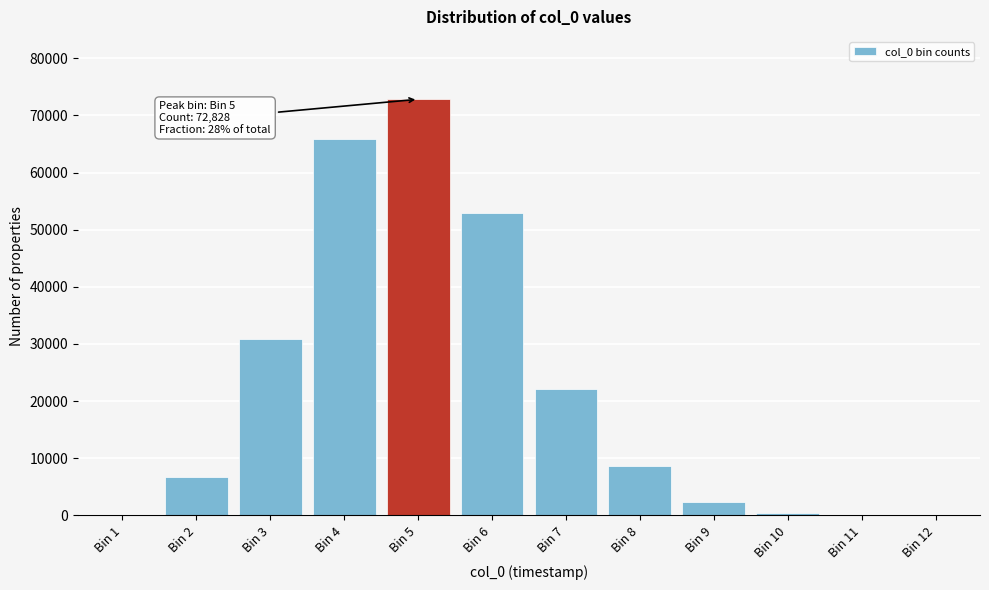

The value at Bin 2 is 2281. True or false?

False